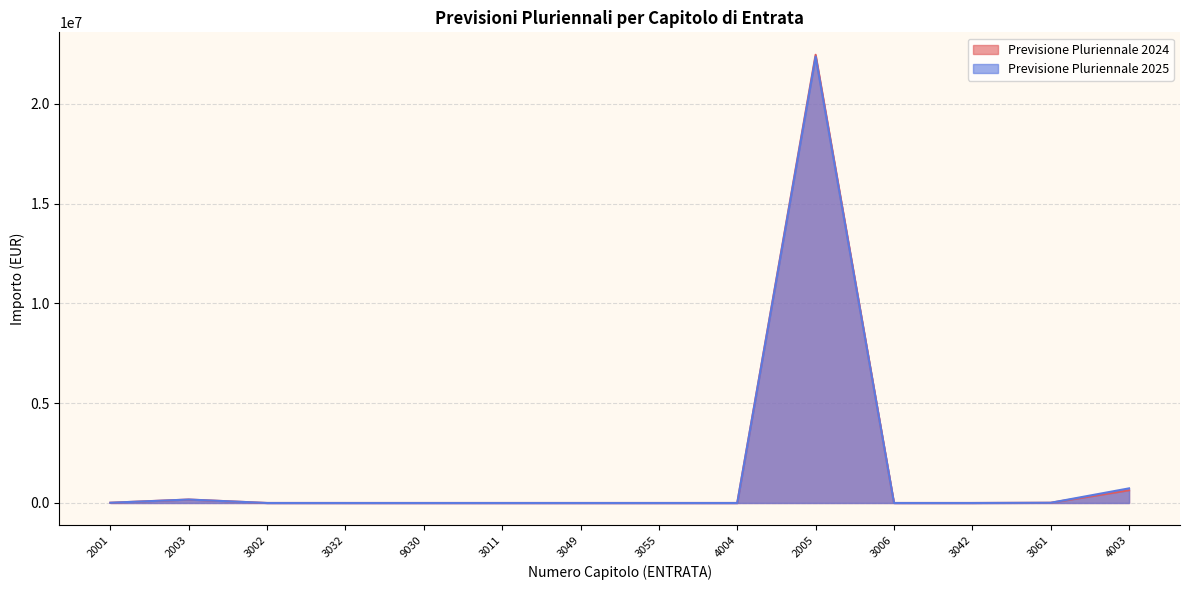

Where is the first local maximum for Previsione Pluriennale 2024?

2003